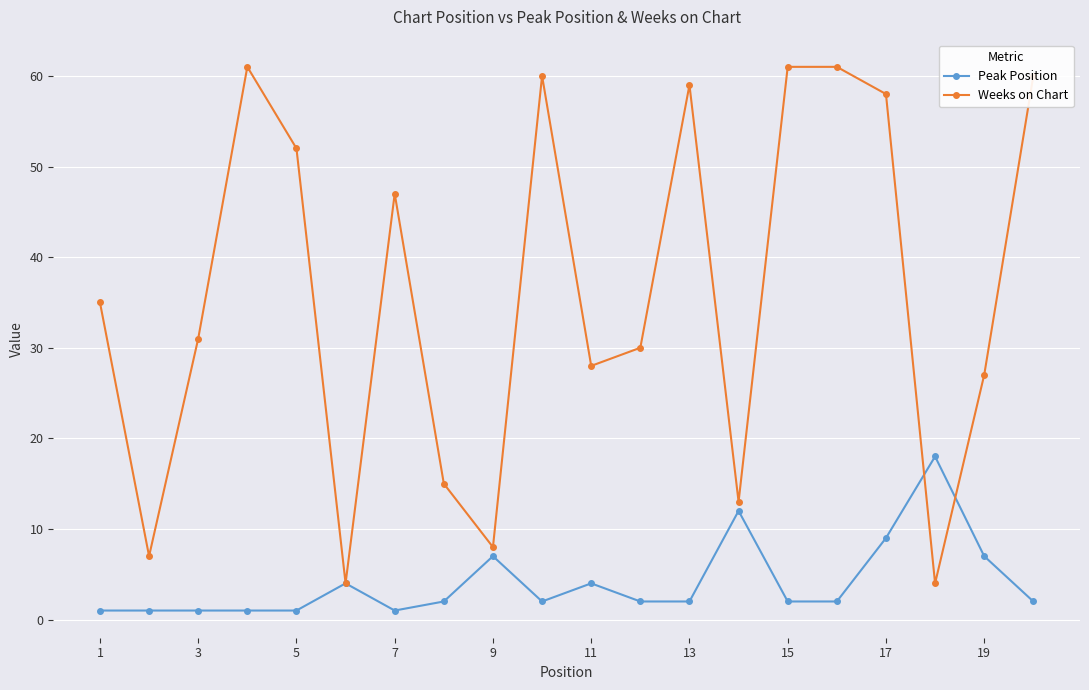

What is the maximum value for Peak Position?

18